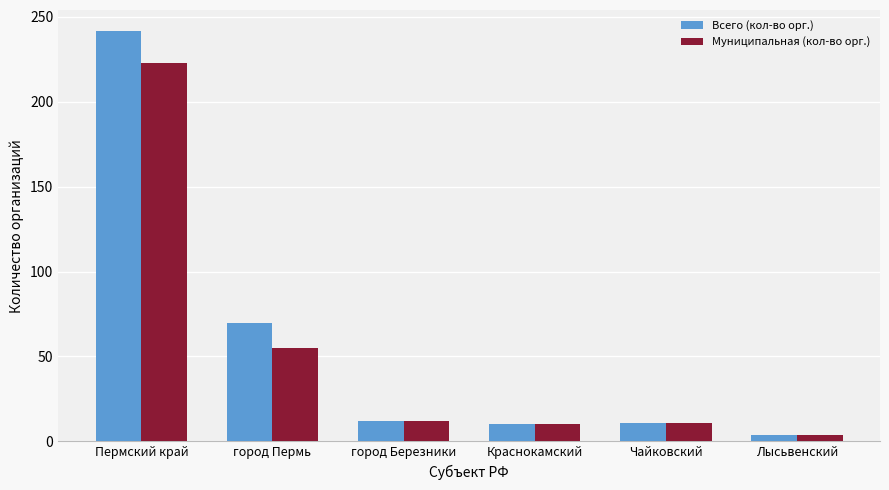

The Муниципальная (кол-во орг.) series shows 55 at город Пермь. True or false?

True